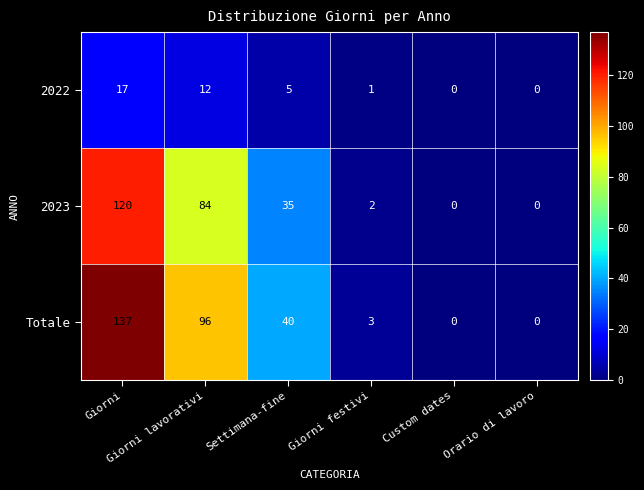

What is the difference between the maximum and minimum values in the 2023 series?

120